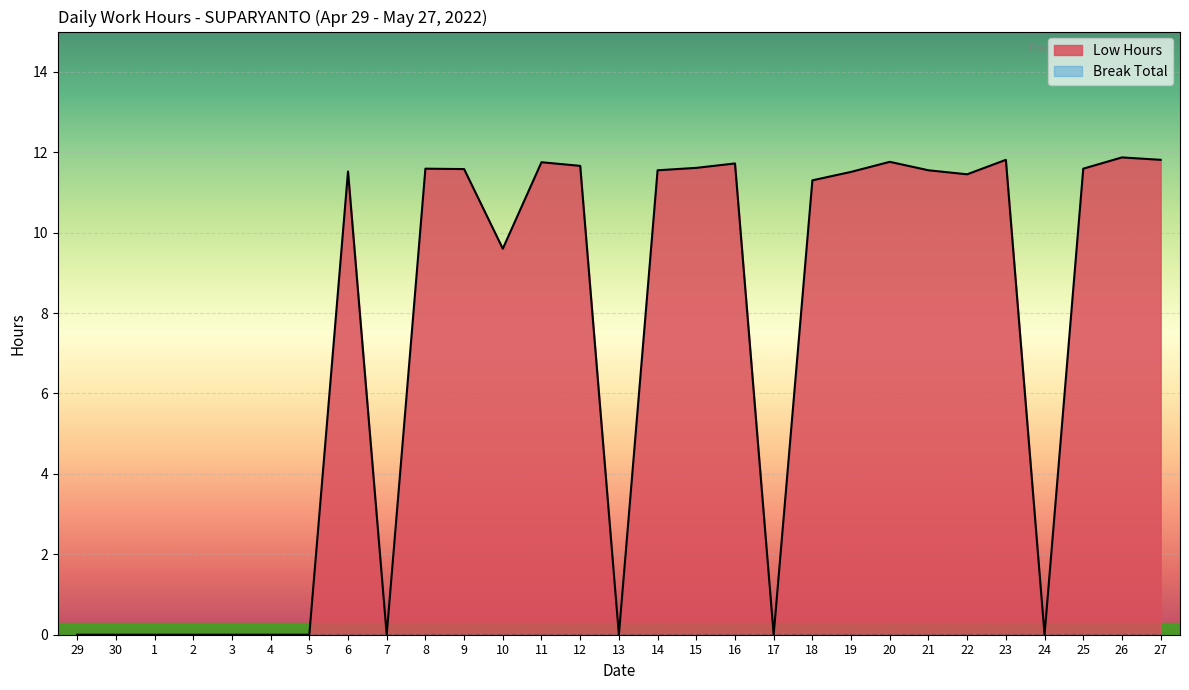

What is the difference between the maximum and second lowest values?

11.9